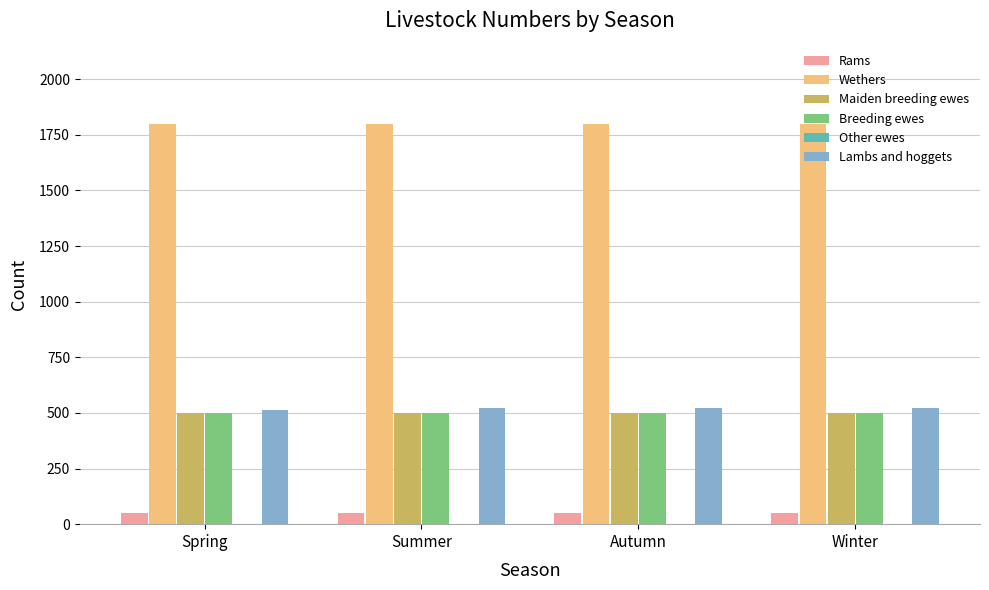

At how many categories does at least one series exceed 927?

4